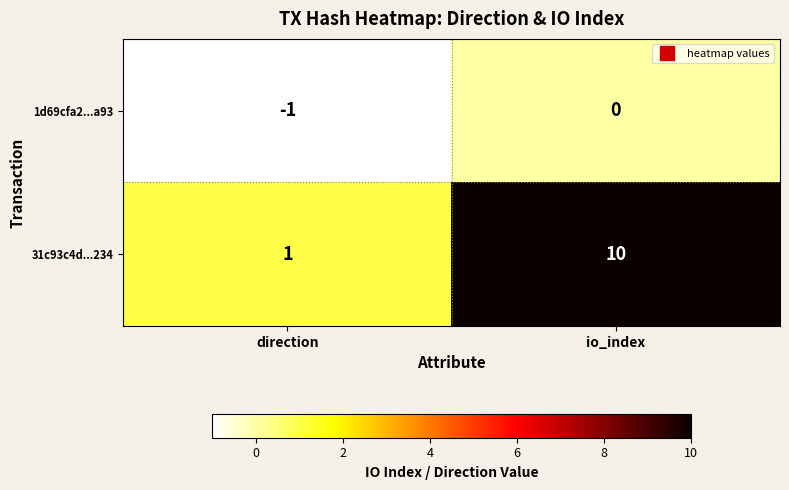

What is the difference between the 31c93c4d...234 values at io_index and direction?

9